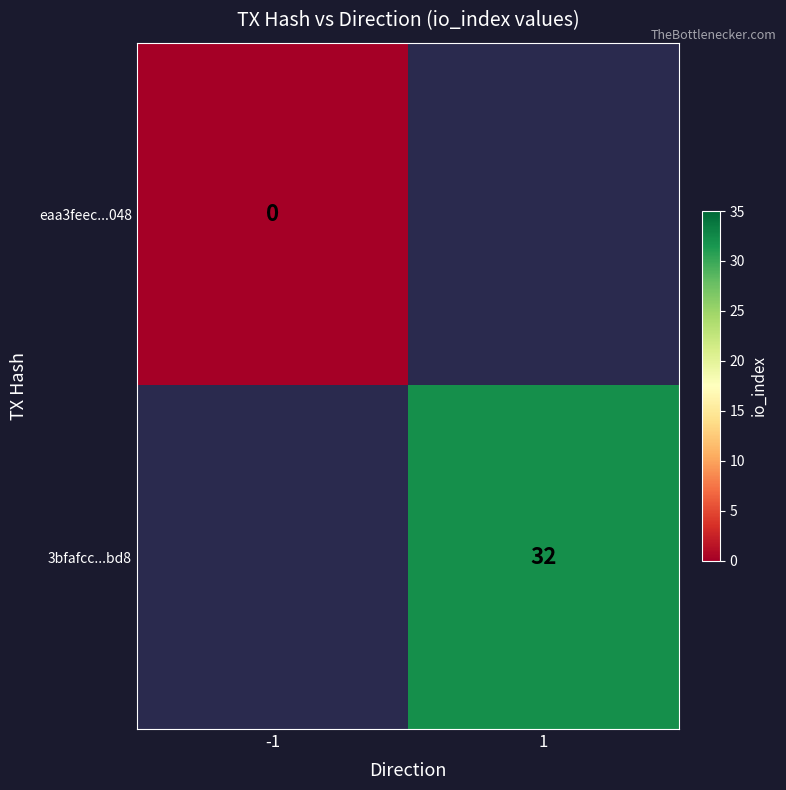

Is it true that 3bfafcc...bd8 equals 32 at 1?

True